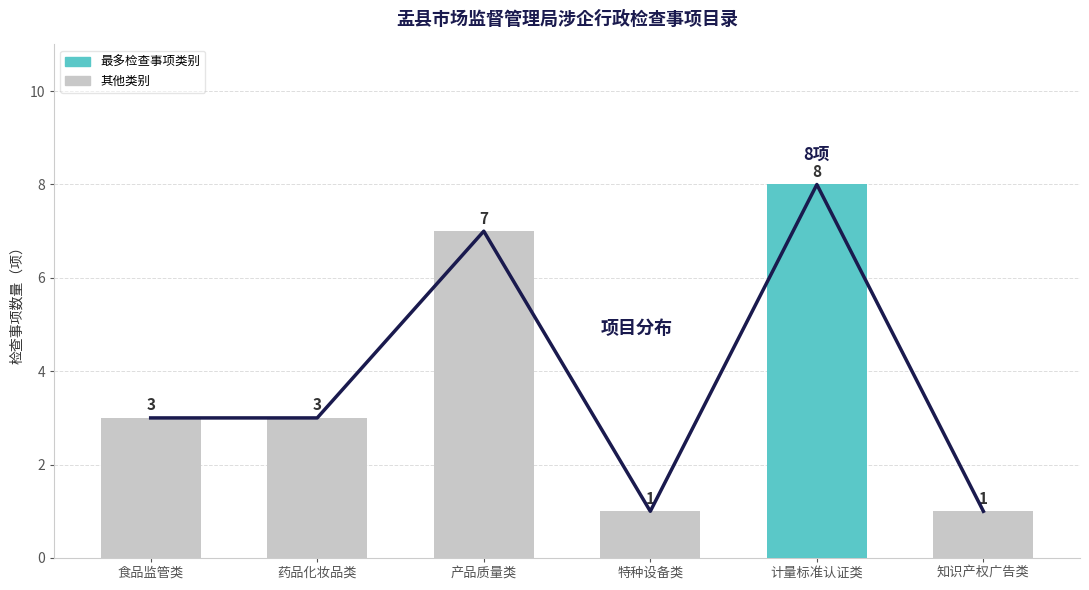

Reading left to right, what are all the values shown in this chart?

3	3	7	1	8	1